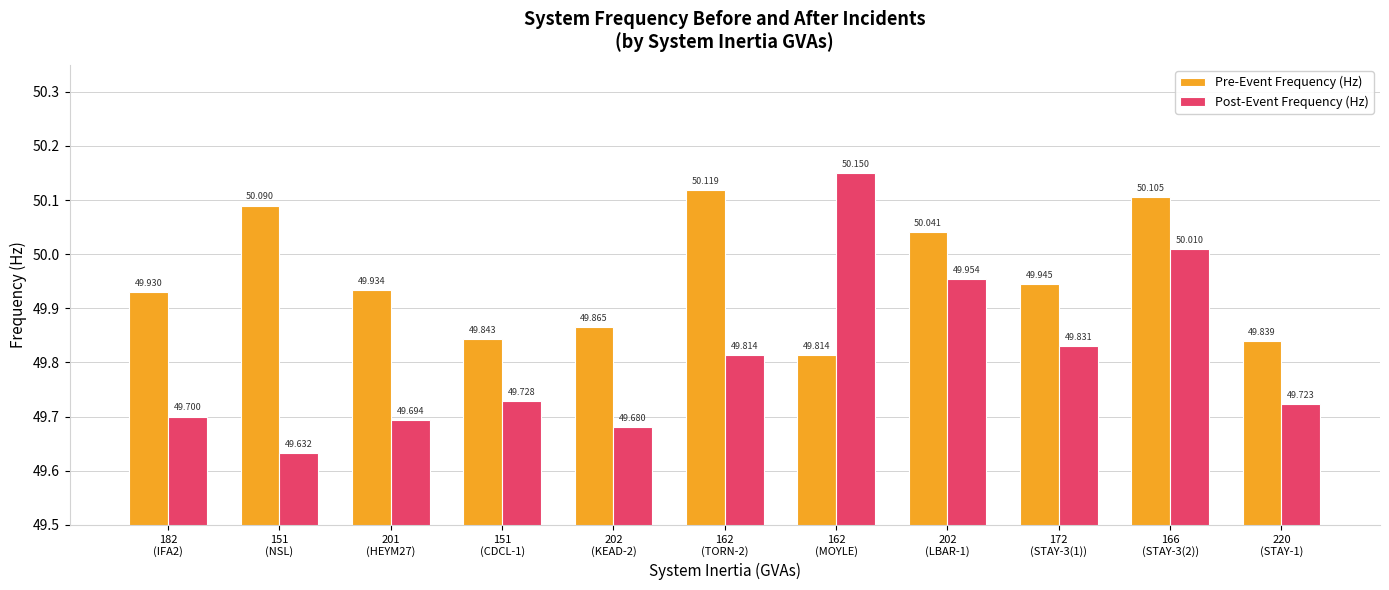

What is the difference between the maximum and minimum values in the Pre-Event Frequency (Hz) series?

0.3